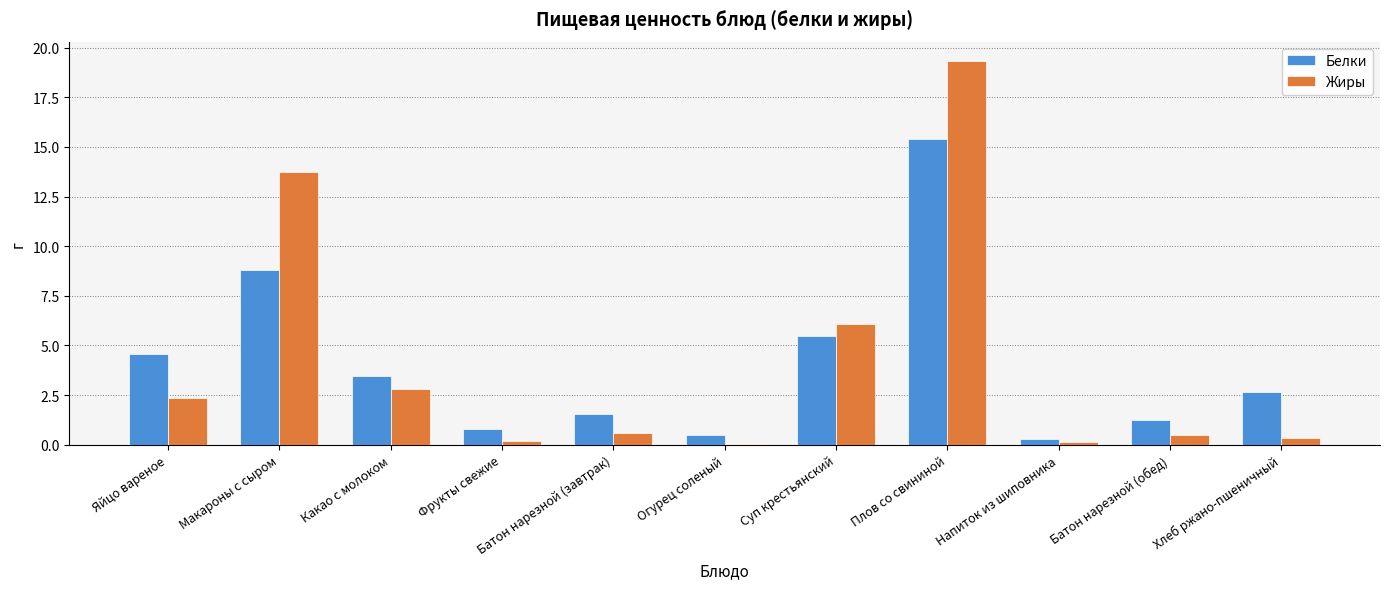

How many groups of bars are there?

11